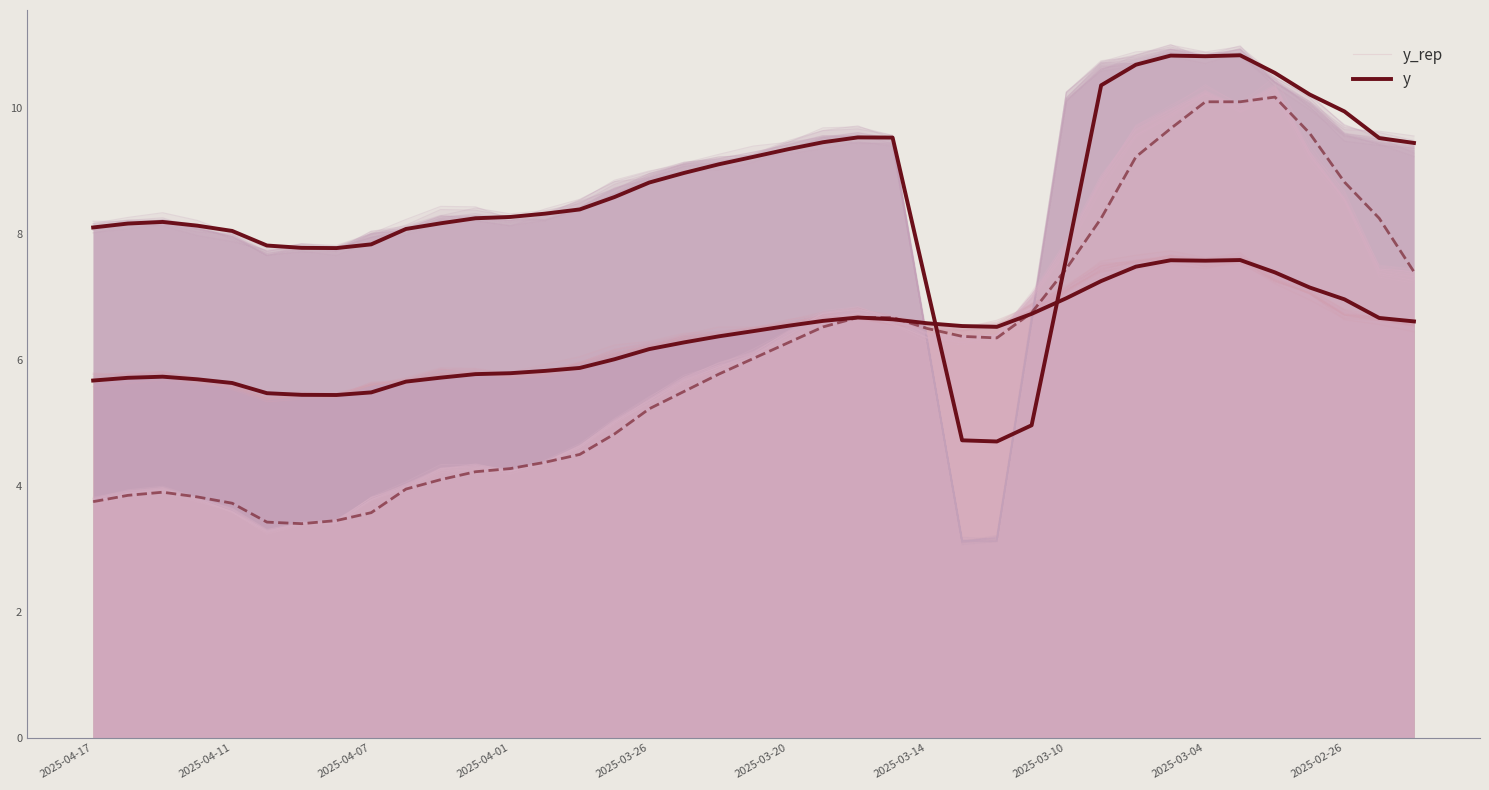

List the series in order of their peak value, highest first.

y_rep, y